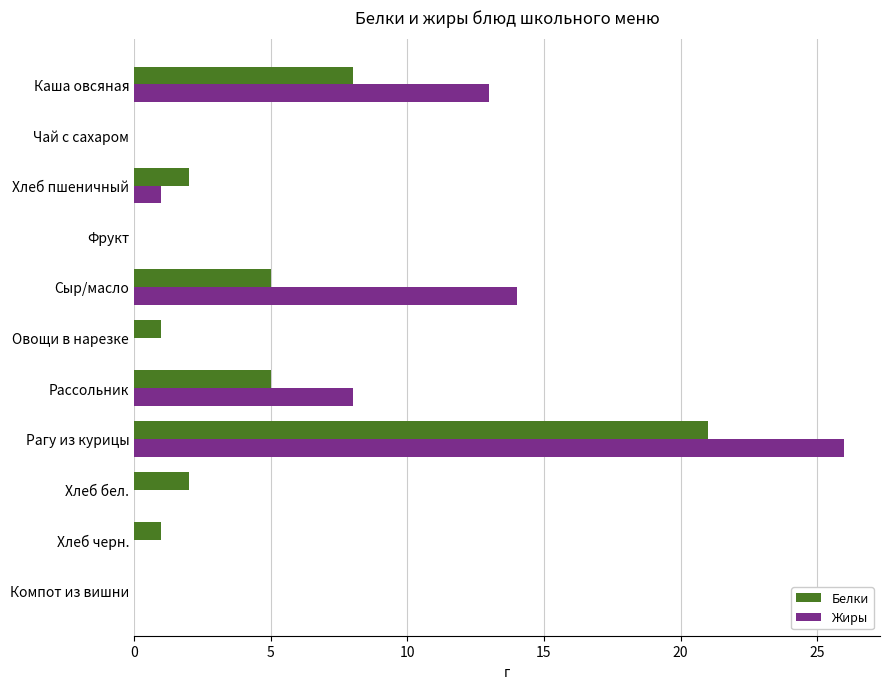

True or false: Белки has a value of 0 at Фрукт.

True